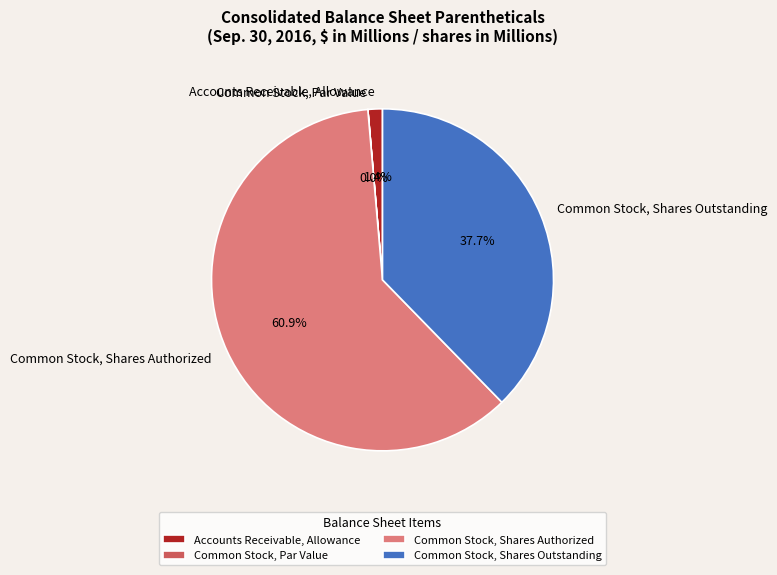

Which slice is the largest?

Common Stock, Shares Authorized